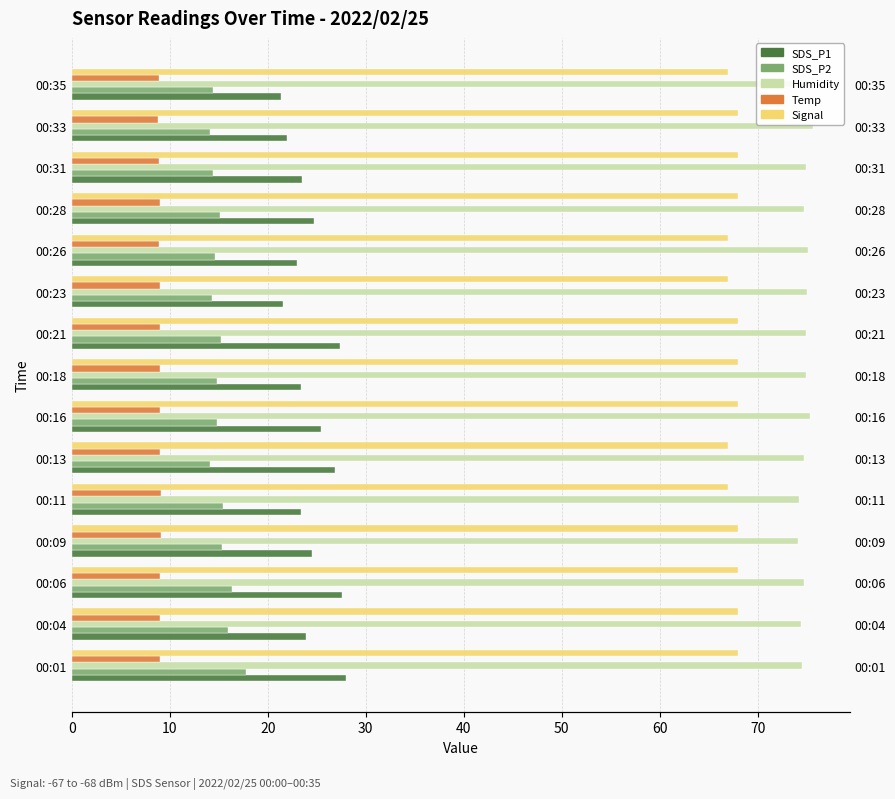

At how many categories does at least one series exceed 55?

15